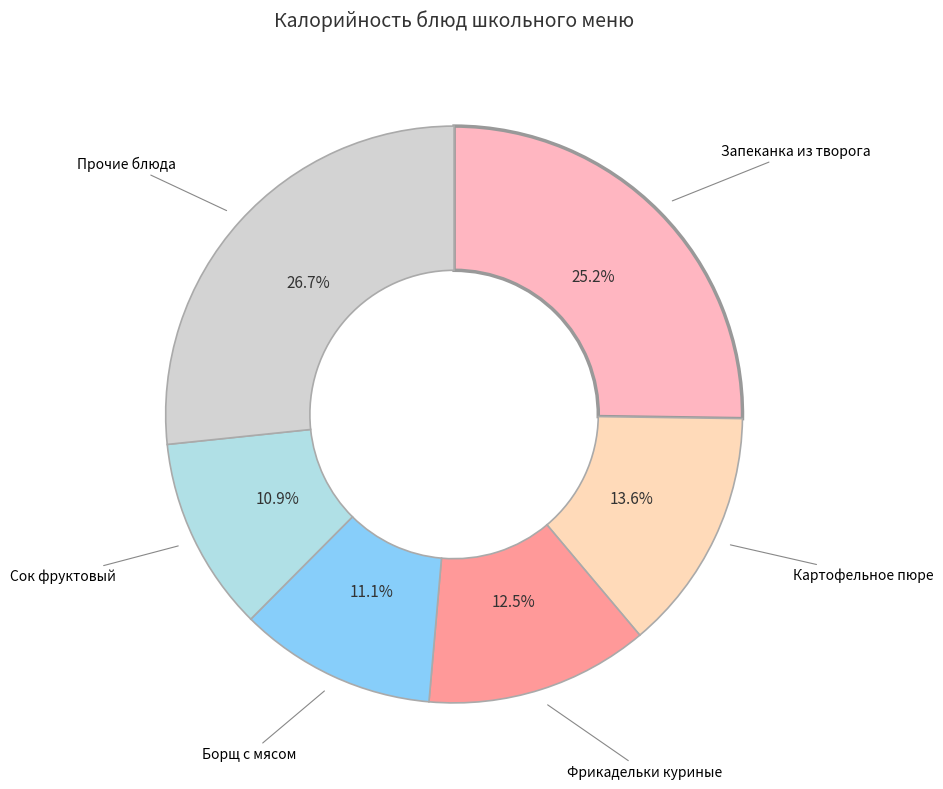

Count the number of slices in the pie.

6